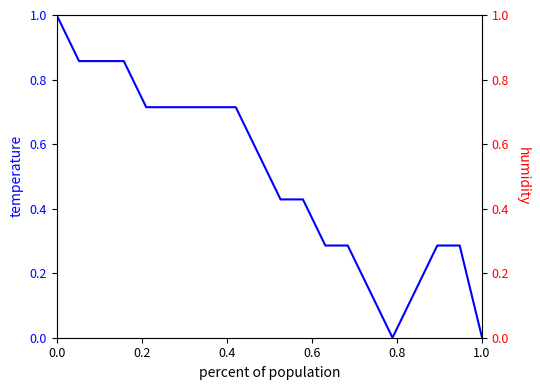

How many temperature values are between 0 and 1?

20